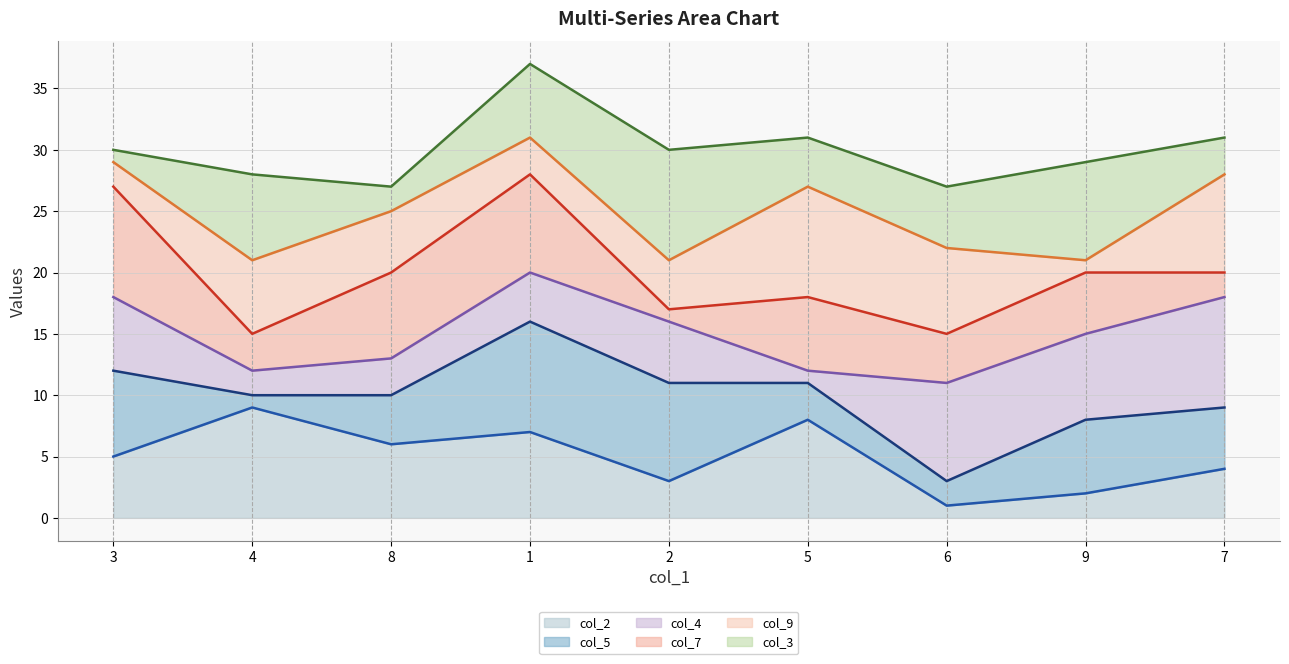

What is the smallest value displayed?

1